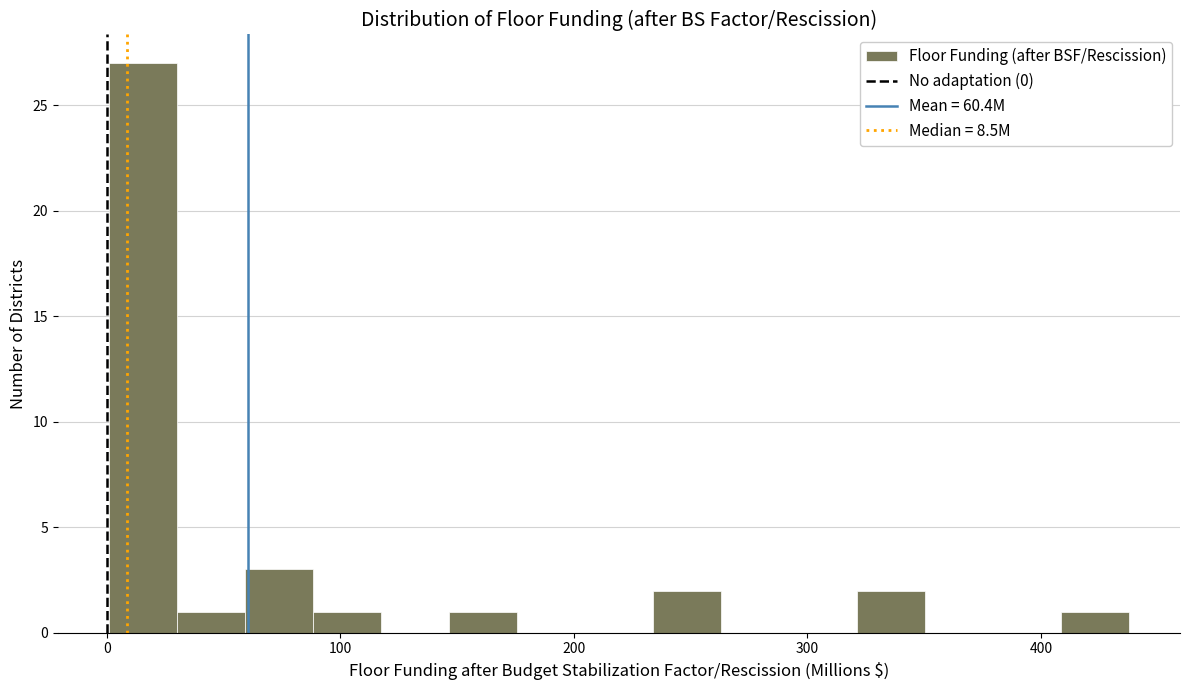

Read against the x-axis, roughly where is the centre of the tallest bar?

20